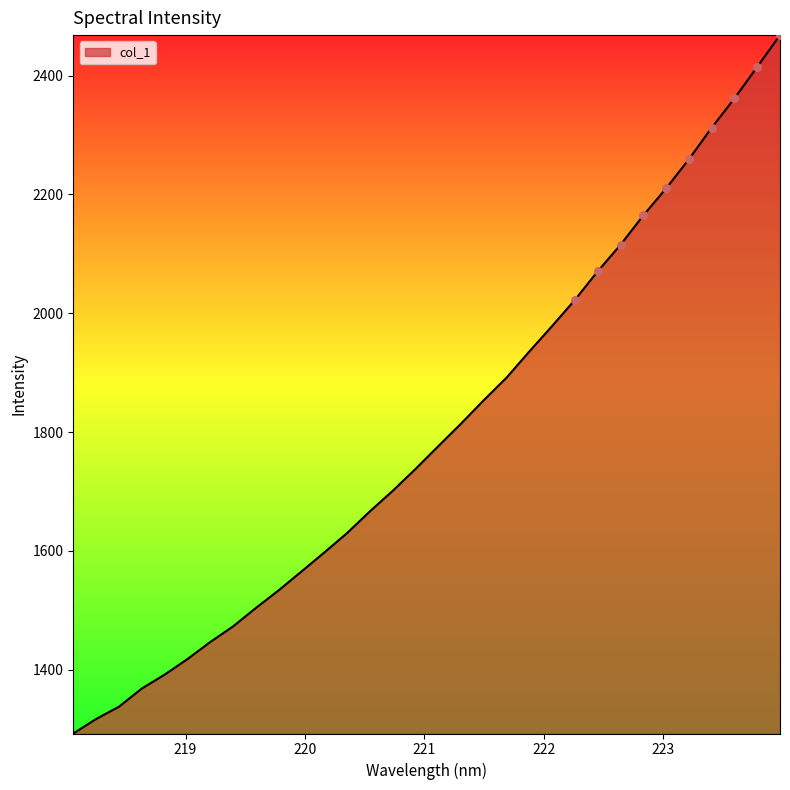

What is the greatest value displayed?

2468.2